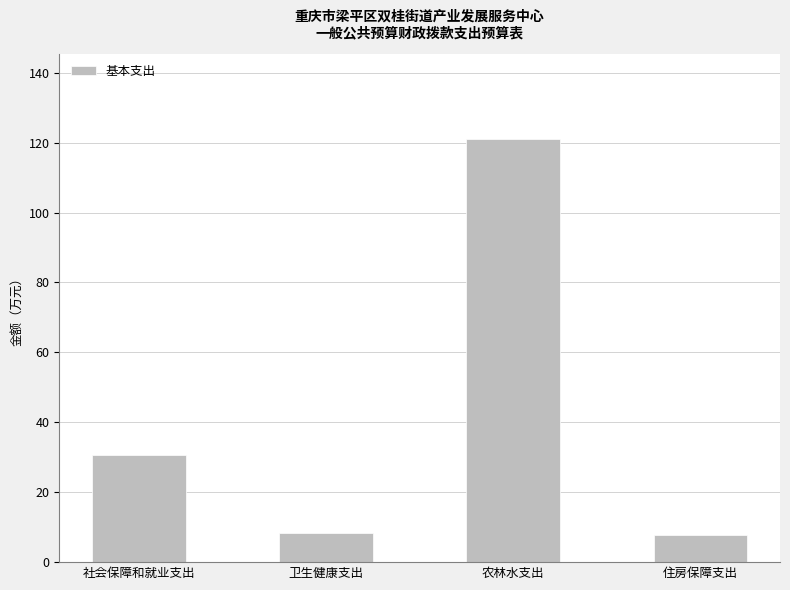

What is the change in value from 农林水支出 to 住房保障支出?

-113.4